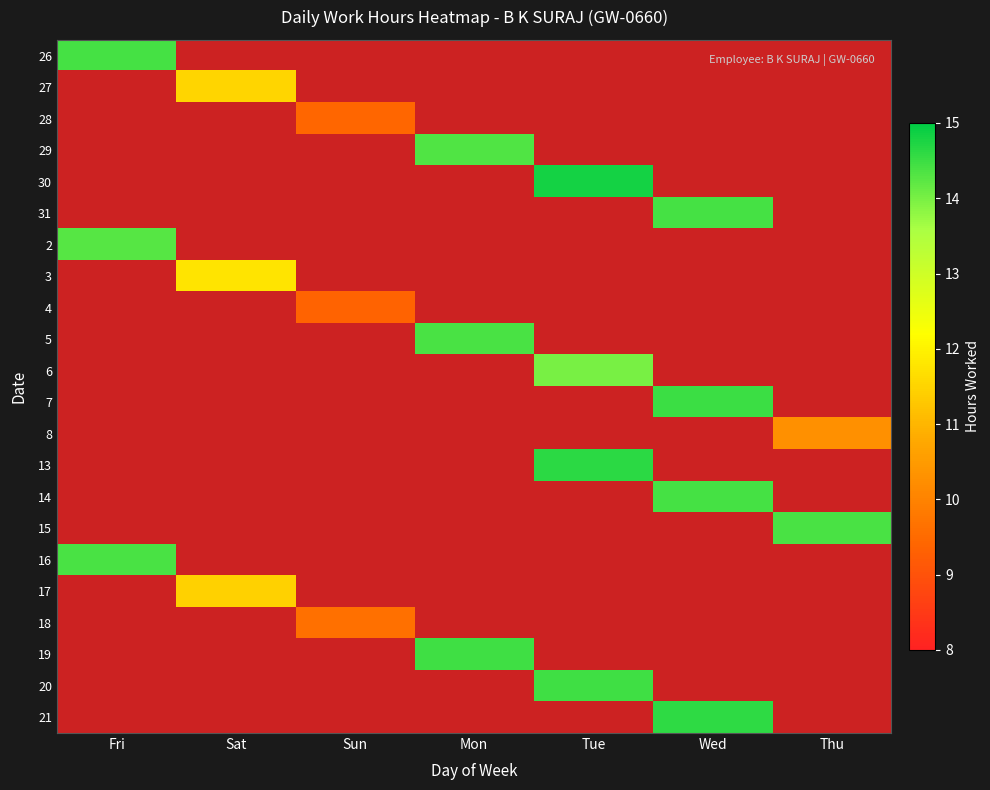

How many categories are shown in the chart?

7